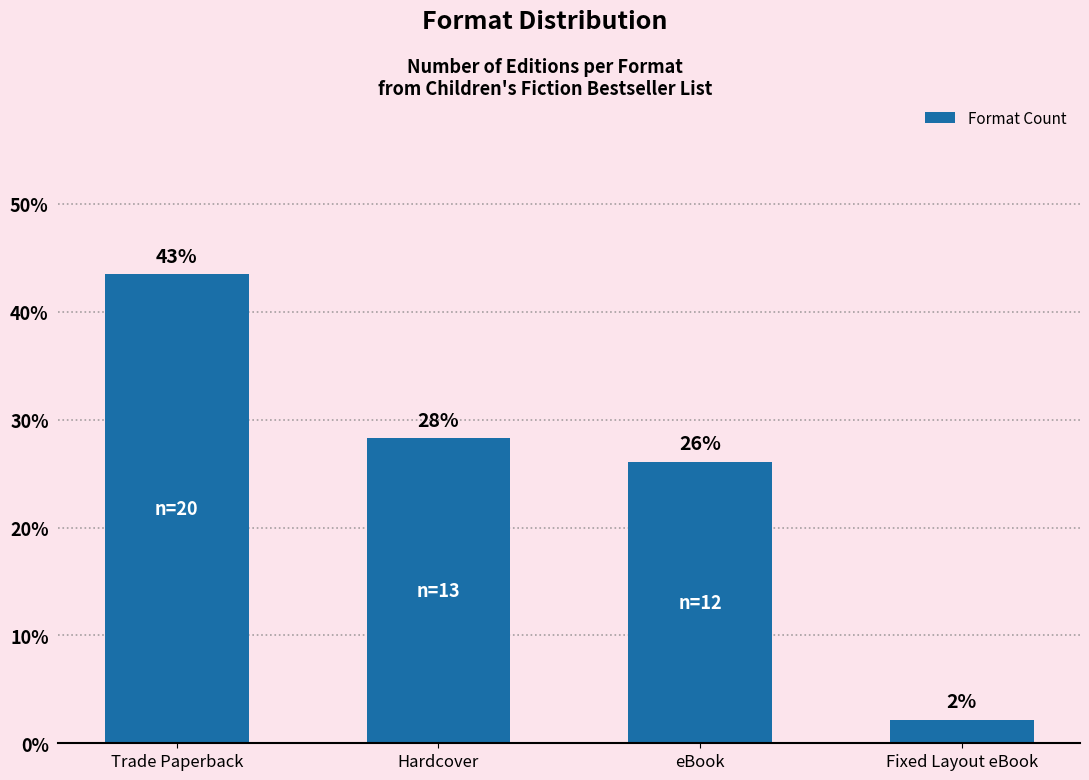

What is the approximate value at eBook?

26.1